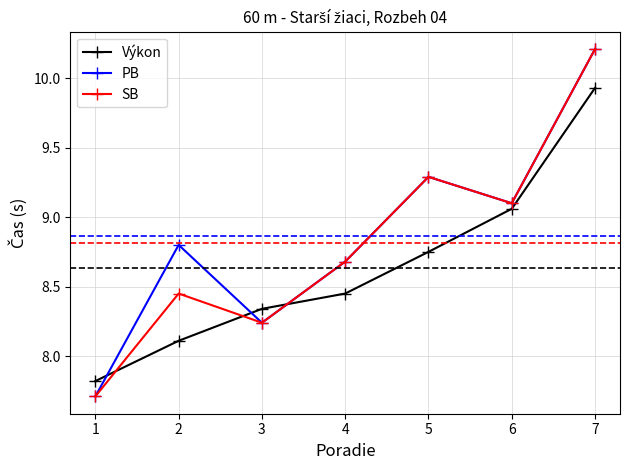

Which category has the highest value in the SB series?

7